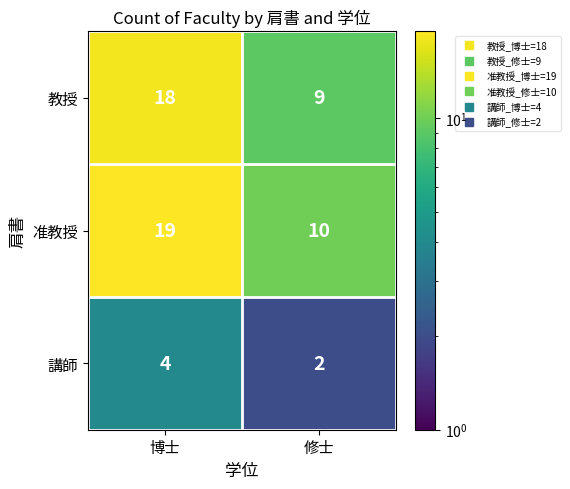

What is the difference between the highest and lowest values at 博士?

15